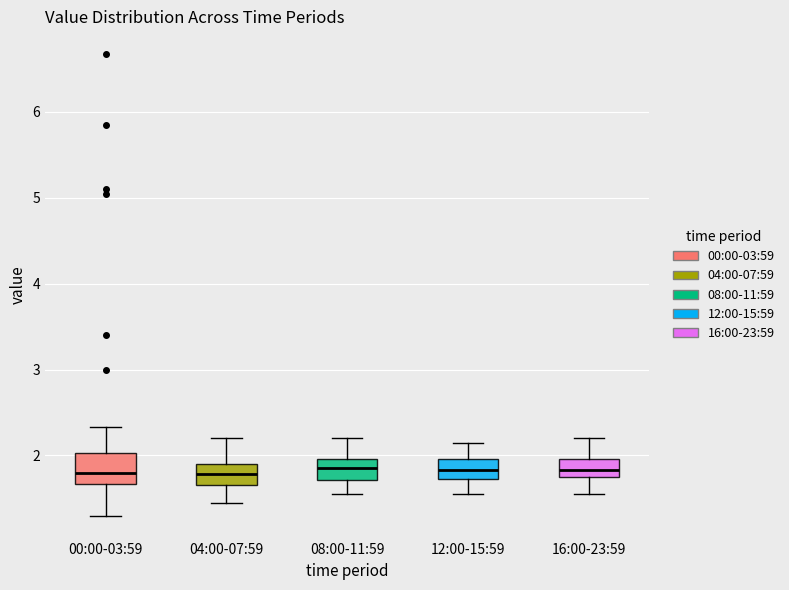

Where does the median line of the box for 08:00-11:59 sit on the y-axis? The values are not printed on the chart, so give them approximately, as read against the axis.

1.9